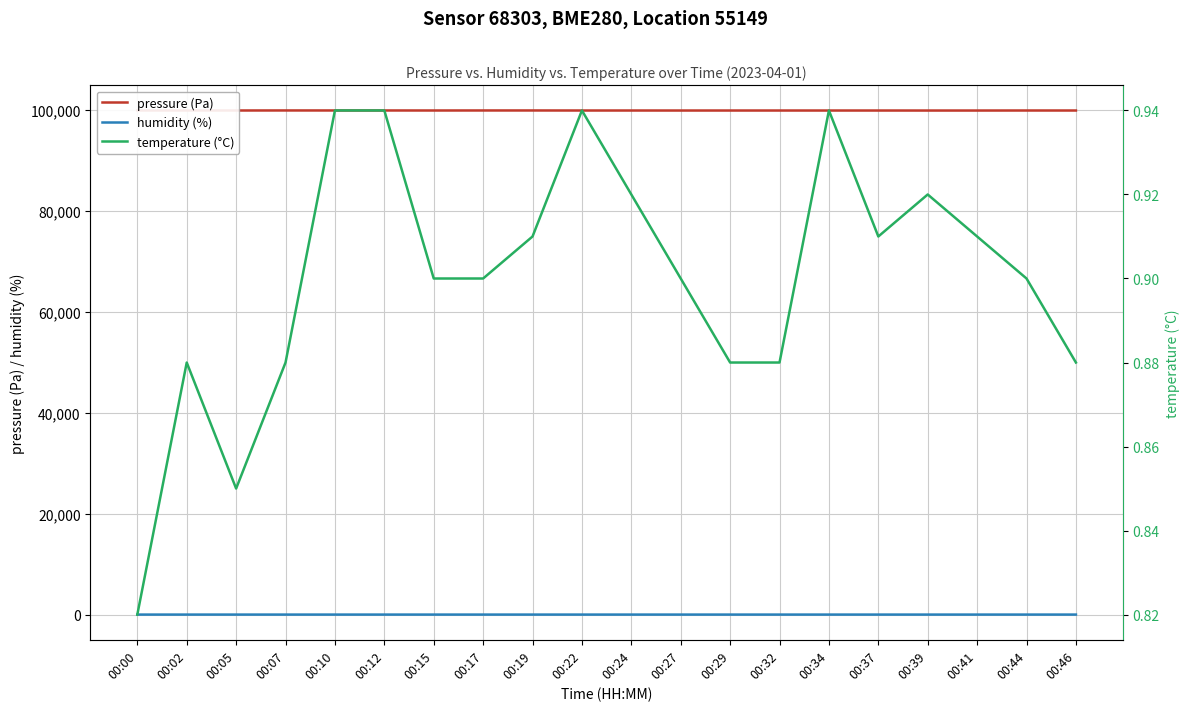

Is it true that pressure (Pa) equals 99825.8 at 00:00?

True